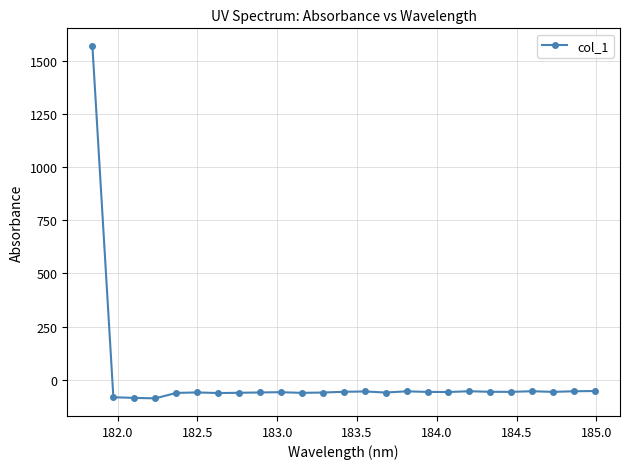

True or false: the data has more than 2 interior local peaks.

True